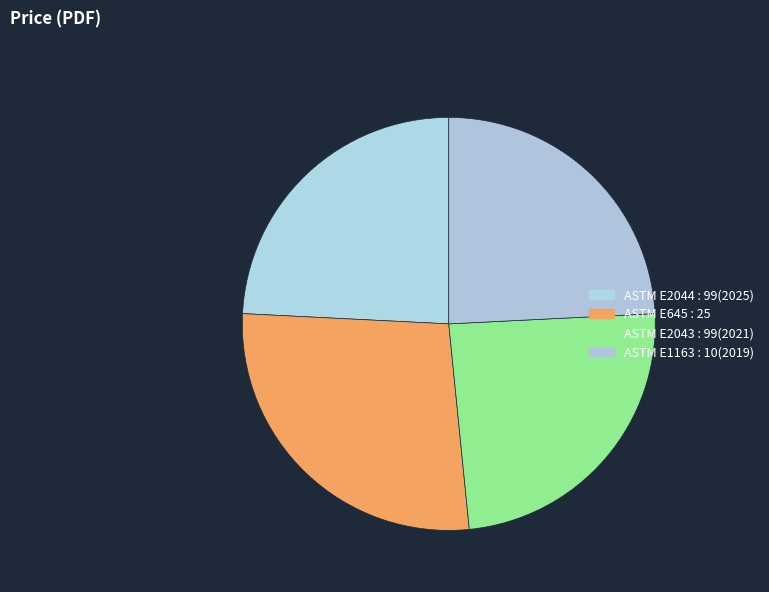

To the nearest percent, what portion does ASTM E645 : 25 represent?

27%